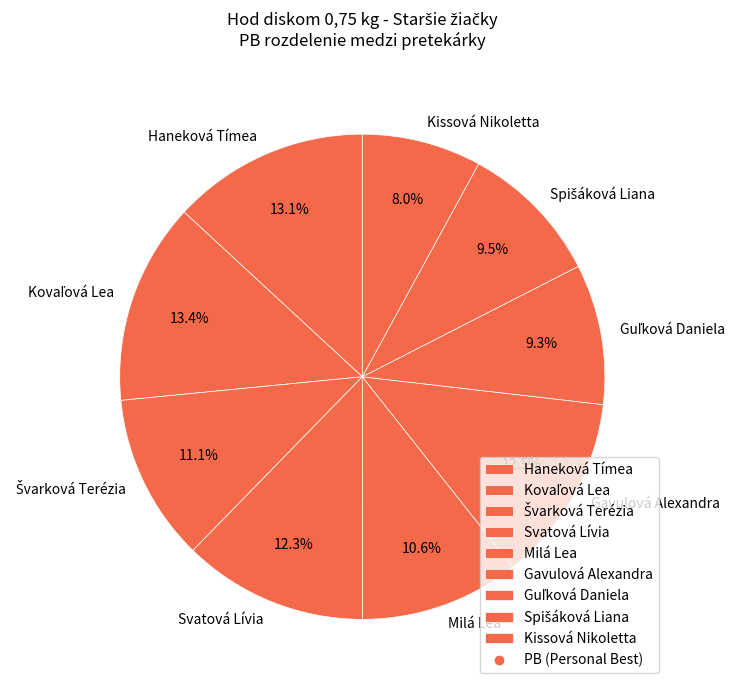

What is the smallest slice in the pie chart?

Kissová Nikoletta